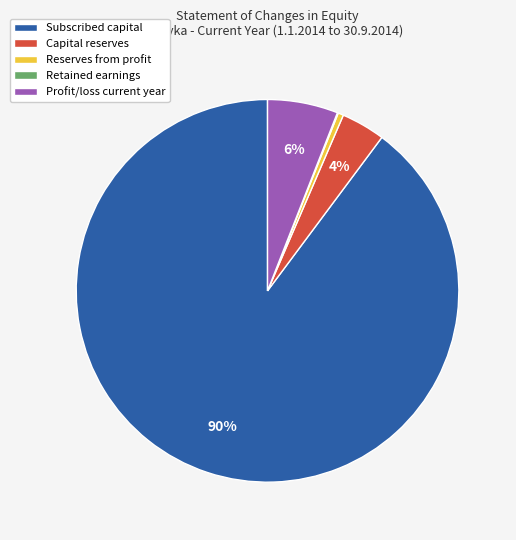

Does Subscribed capital represent more than half of the total?

Yes